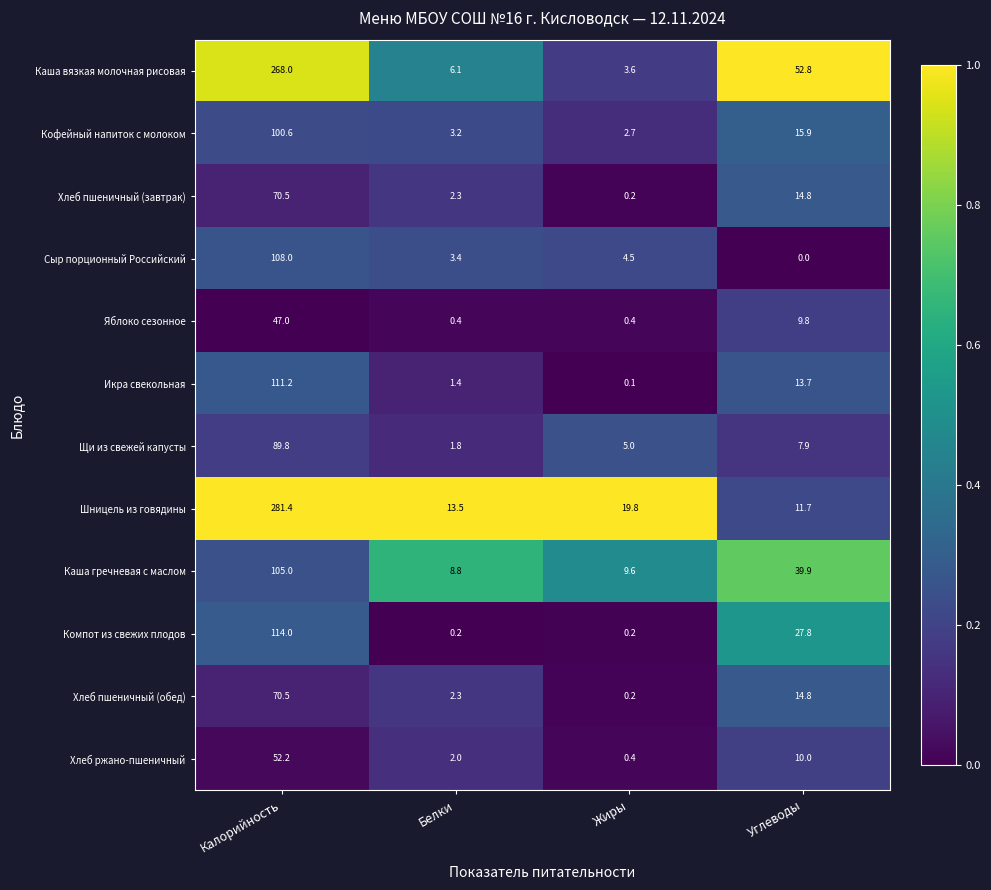

True or false: Икра свекольная has a value of 0.1 at Жиры.

True